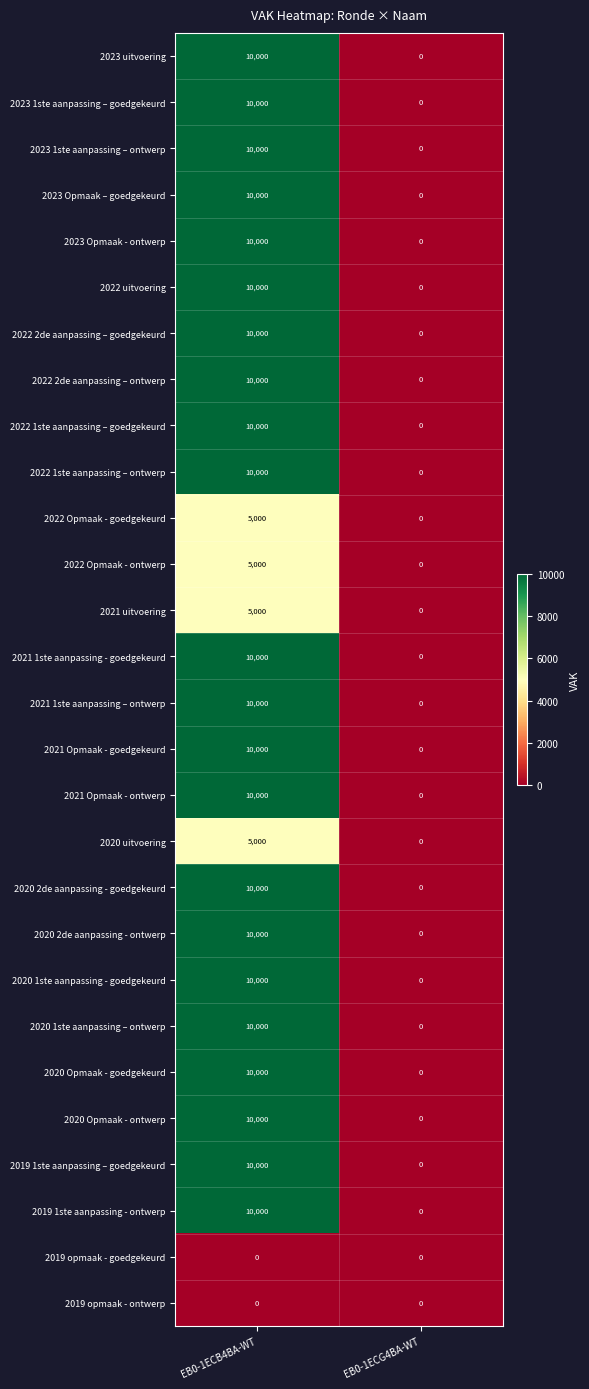

At which label does 2021 1ste aanpassing – ontwerp reach its peak?

EB0-1ECB4BA-WT